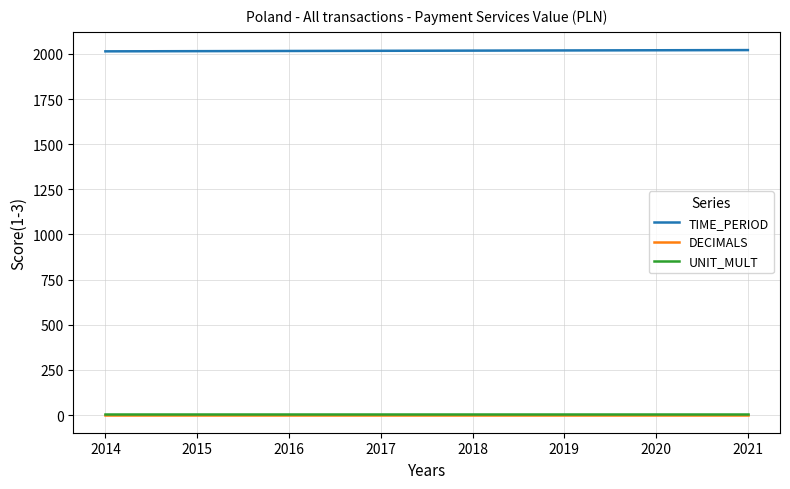

The TIME_PERIOD series shows 2017 at 2017. True or false?

True